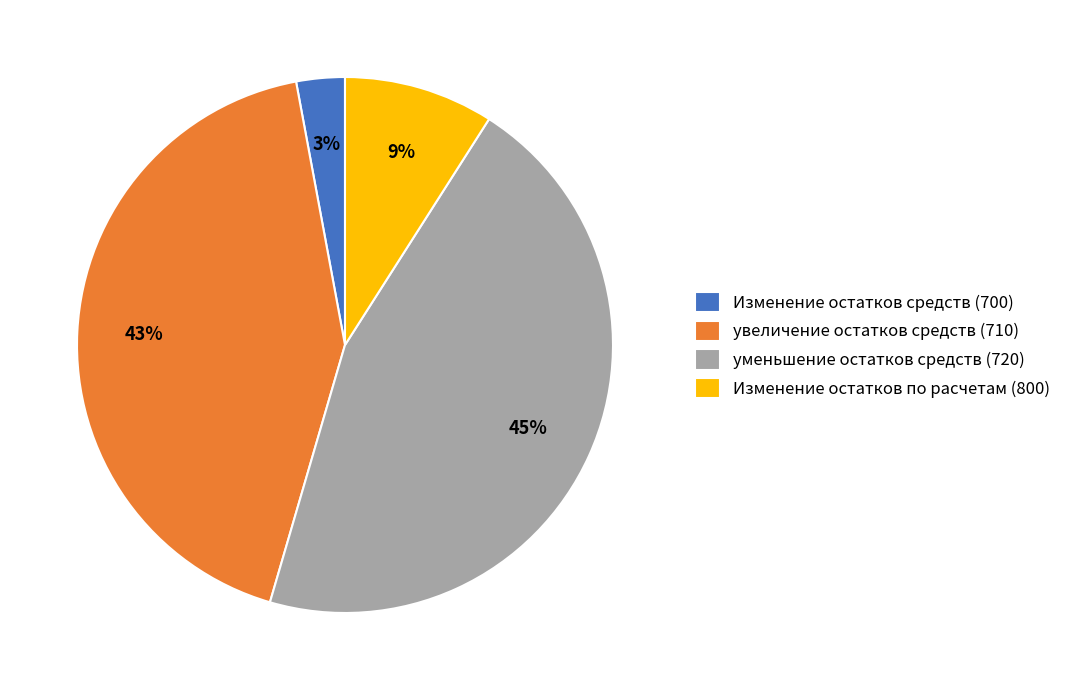

How many segments does this pie chart have?

4